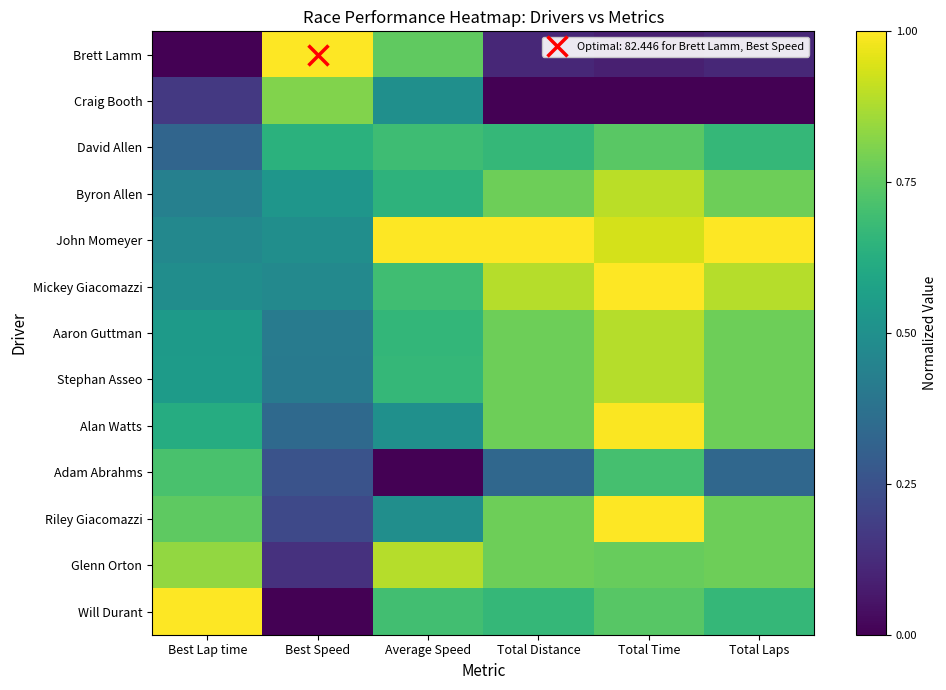

Which series has the largest total across all categories?

John Momeyer